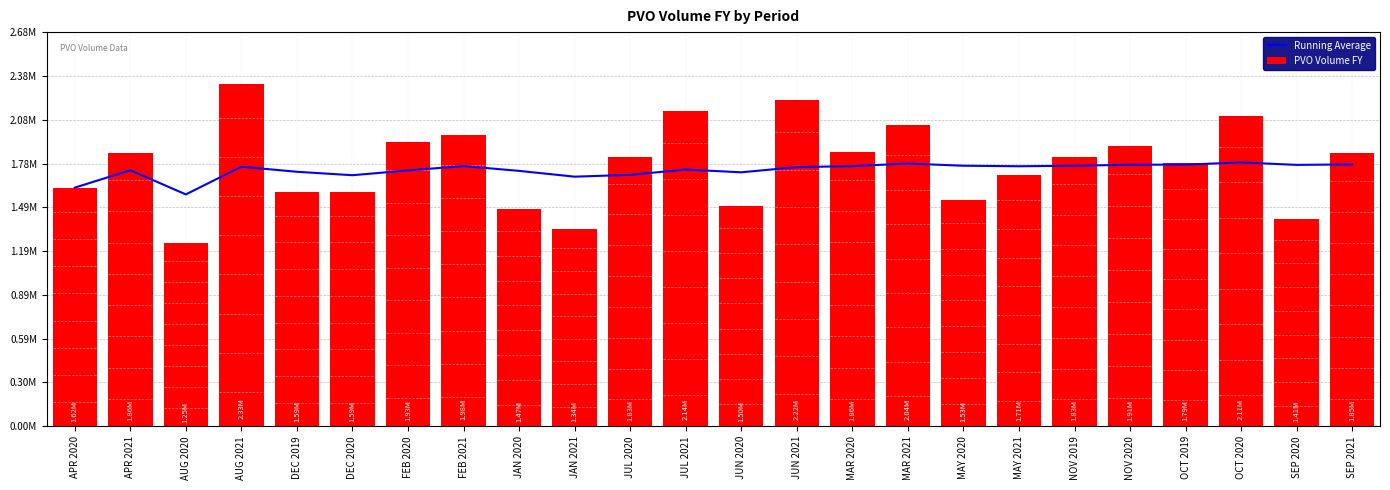

What position from the left is OCT 2020?

22